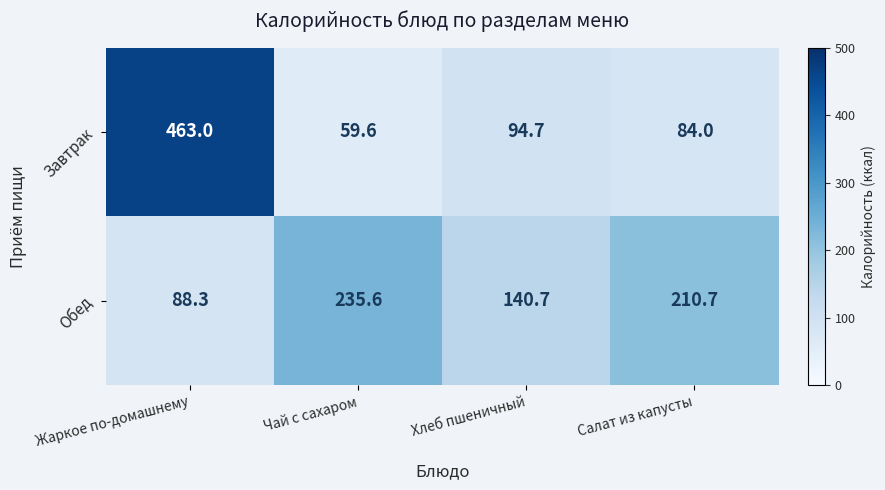

What is the smallest value displayed?

59.6